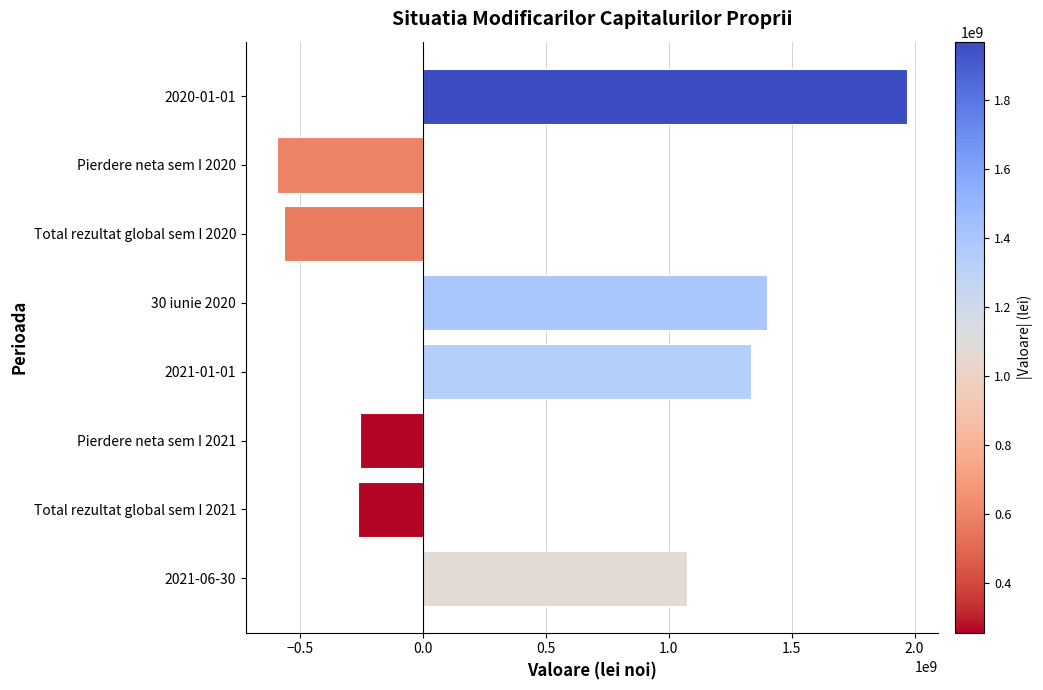

Between Pierdere neta sem I 2021 and 30 iunie 2020, which is larger?

30 iunie 2020